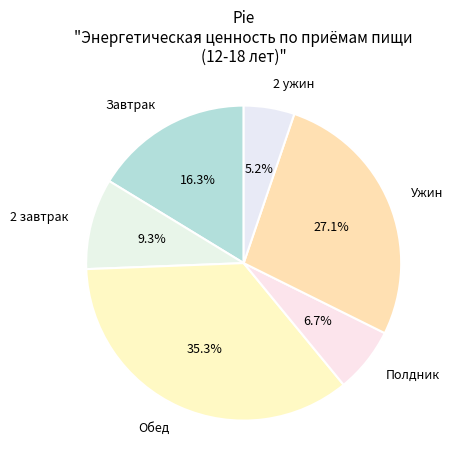

To the nearest percent, what portion does Ужин represent?

27%